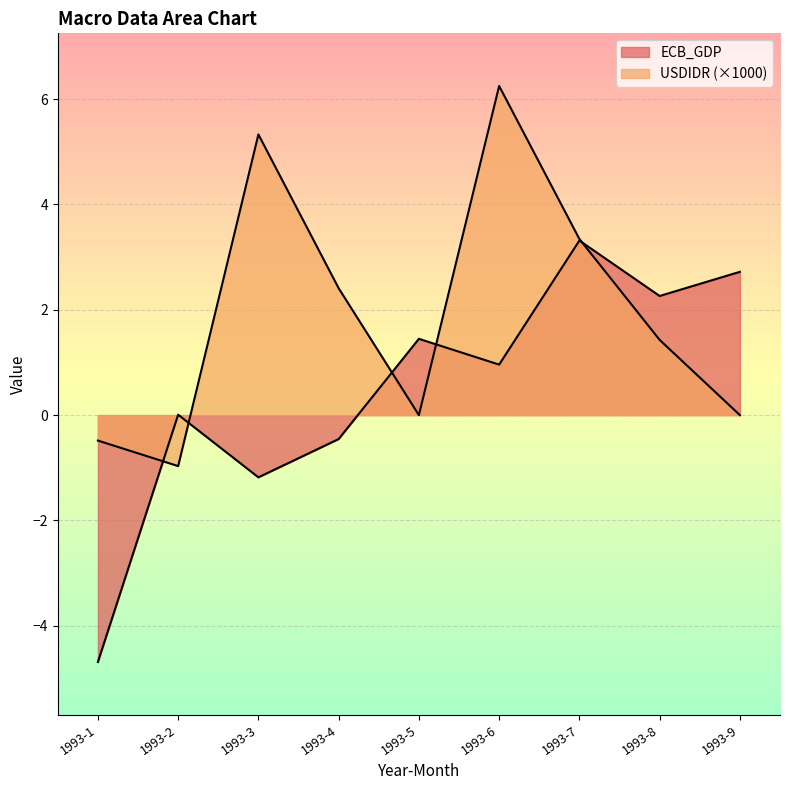

Reading left to right, transcribe all the data shown in this chart.

ECB_GDP: -4.7	0.0	-1.2	-0.5	1.4	1.0	3.3	2.3	2.7
USDIDR: -0.5	-1.0	5.3	2.4	0.0	6.2	3.3	1.4	0.0